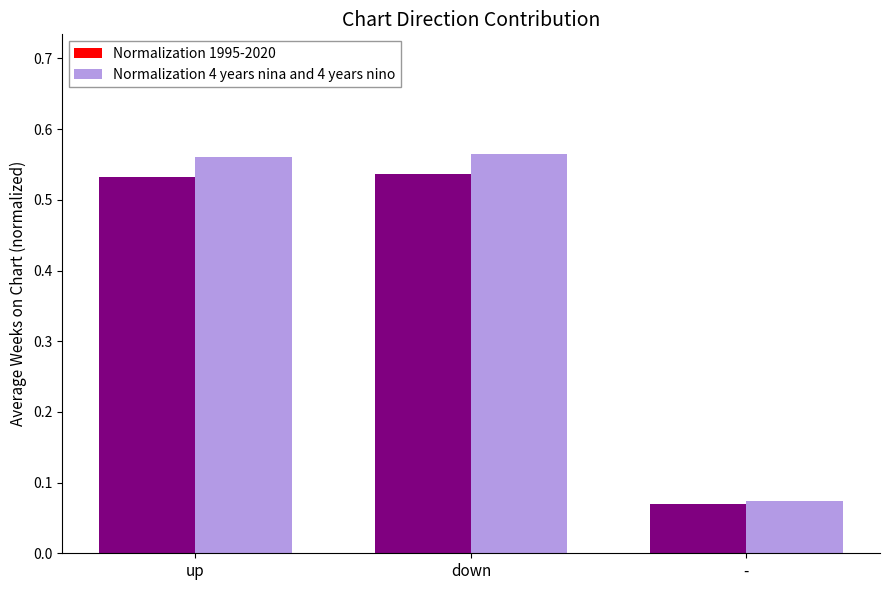

True or false: Normalization 1995-2020 has a value of 0.8 at down.

False